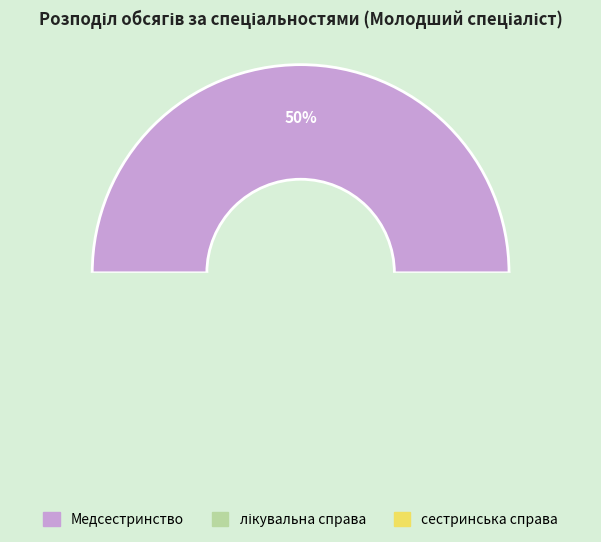

To the nearest percent, what portion does сестринська справа represent?

33%